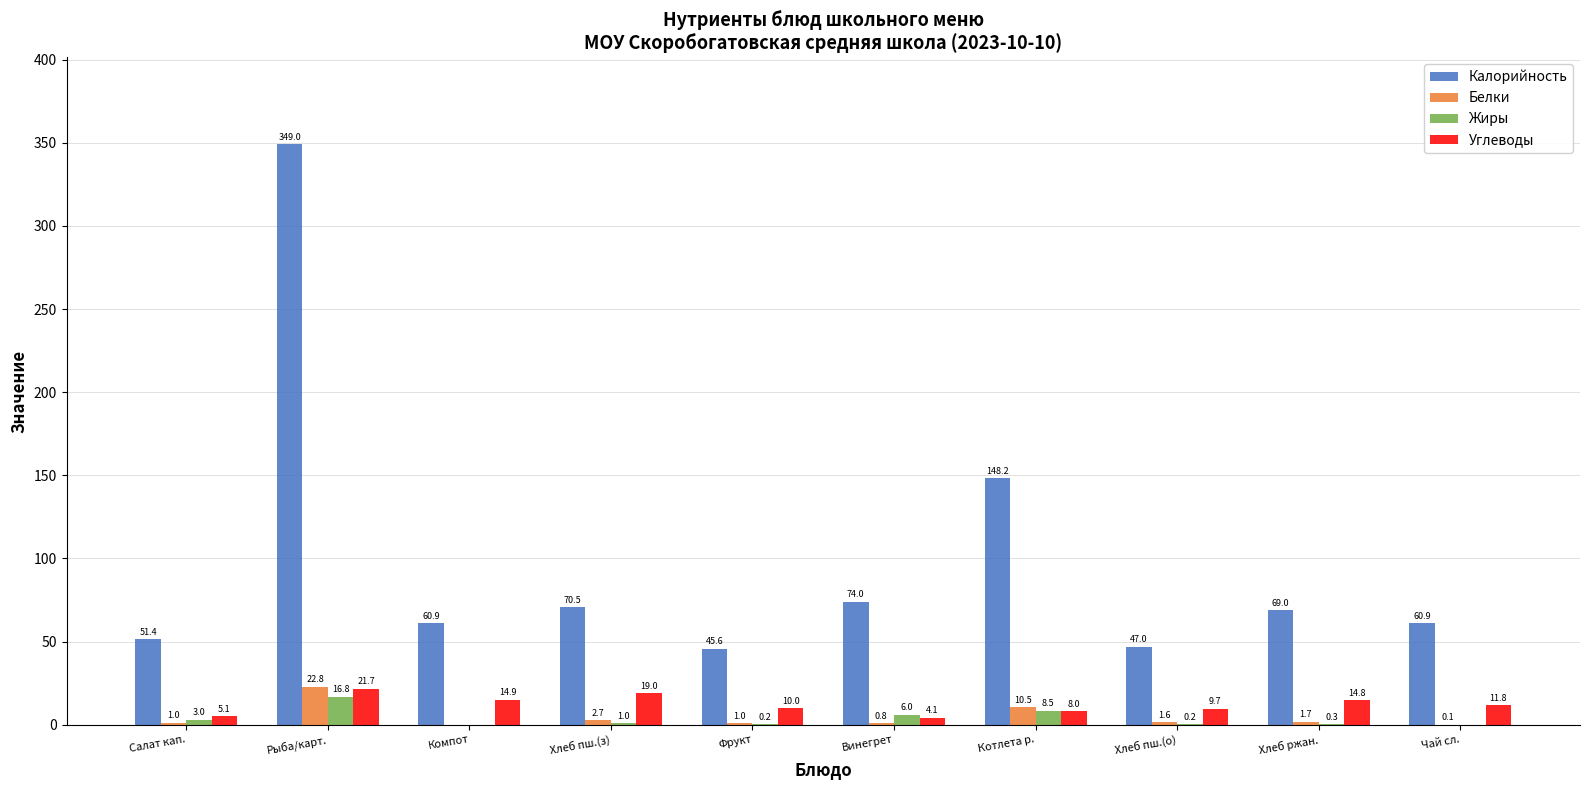

What are all the series names shown in the legend?

Калорийность, Белки, Жиры, Углеводы